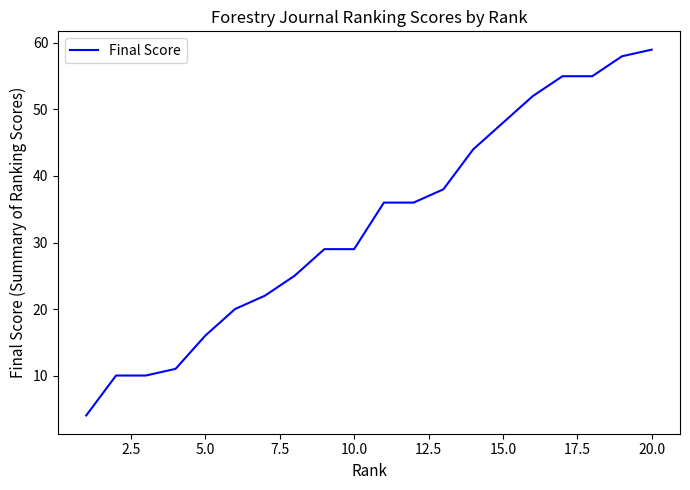

What is the maximum value shown in the chart?

59